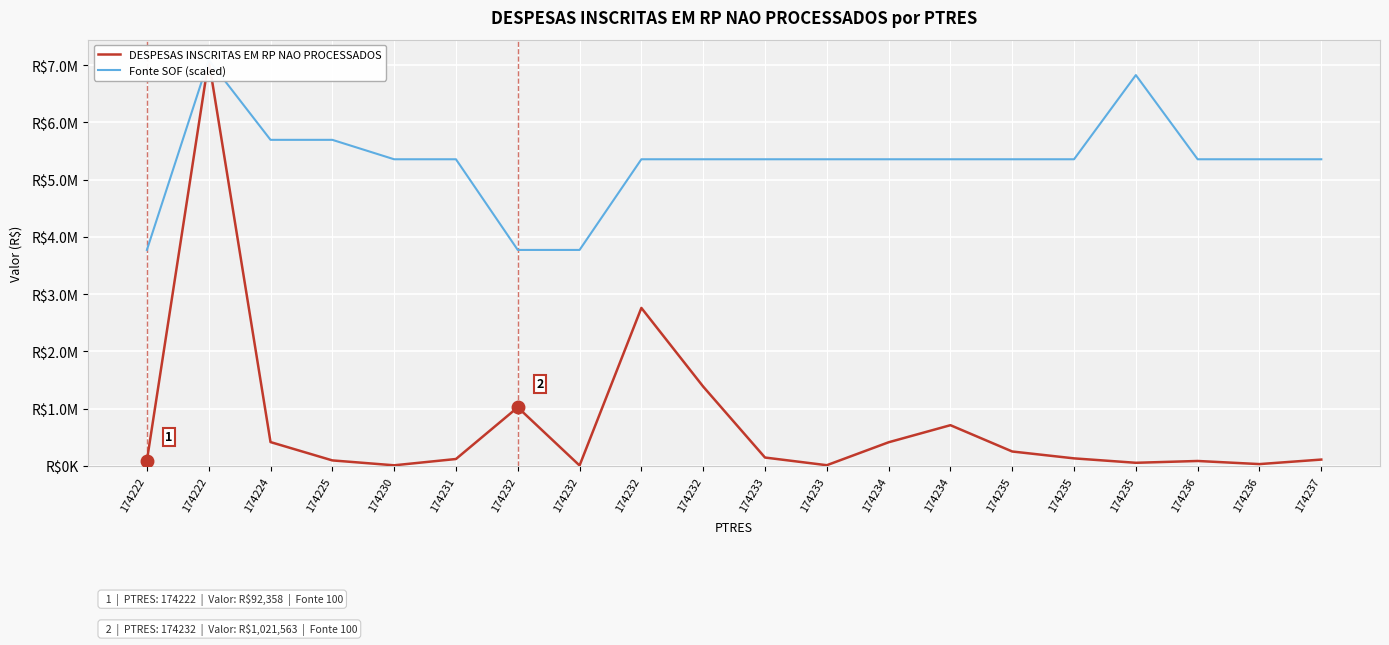

Reading left to right, what are all the values shown in this chart?

DESPESAS INSCRITAS EM RP NAO PROCESSADOS: 174222=92358.4	174222=7089935.5	174224=414523.1	174225=94479.2	174230=8858.5	174231=118835.0	174232=1021562.6	174232=5561.0	174232=2758097.6	174232=1383999.8	174233=144566.9	174233=10500.0	174234=411272.9	174234=709697.6	174235=250072.6	174235=130000.0	174235=52807.0	174236=84440.1	174236=30000.0	174237=109101.7
Fonte SOF (scaled): 174222=3771242.3	174222=7089935.5	174224=5694575.9	174225=5694575.9	174230=5355164.1	174231=5355164.1	174232=3771242.3	174232=3771242.3	174232=5355164.1	174232=5355164.1	174233=5355164.1	174233=5355164.1	174234=5355164.1	174234=5355164.1	174235=5355164.1	174235=5355164.1	174235=6825948.6	174236=5355164.1	174236=5355164.1	174237=5355164.1